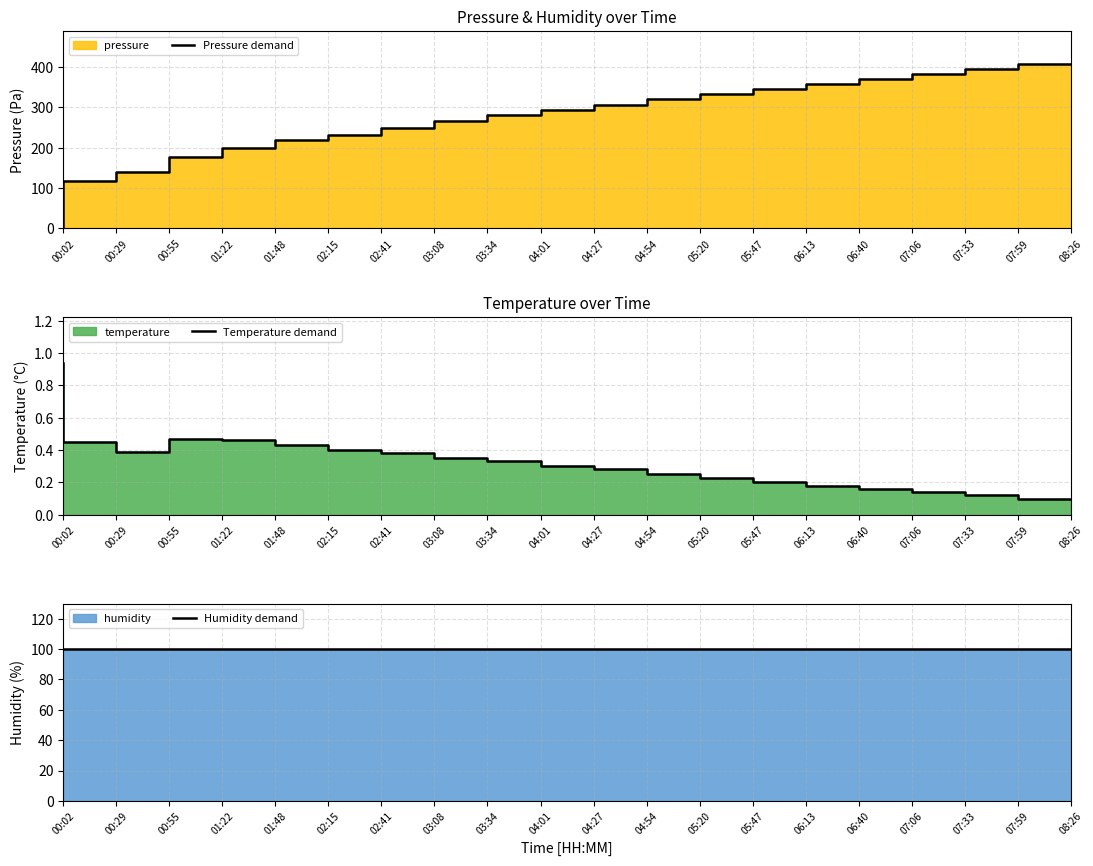

Reading left to right, transcribe all the data shown in this chart.

Pressure demand: 0.0	118.0	139.8	177.7	198.2	218.5	231.8	249.4	267.0	280.6	293.2	306.5	320.7	333.9	347.0	359.4	371.6	383.8	396.0	408.2
Temperature demand: 0.9	0.4	0.4	0.5	0.5	0.4	0.4	0.4	0.4	0.3	0.3	0.3	0.3	0.2	0.2	0.2	0.2	0.1	0.1	0.1
Humidity demand: 100.0	100.0	100.0	100.0	100.0	100.0	100.0	100.0	100.0	100.0	100.0	100.0	100.0	100.0	100.0	100.0	100.0	100.0	100.0	100.0